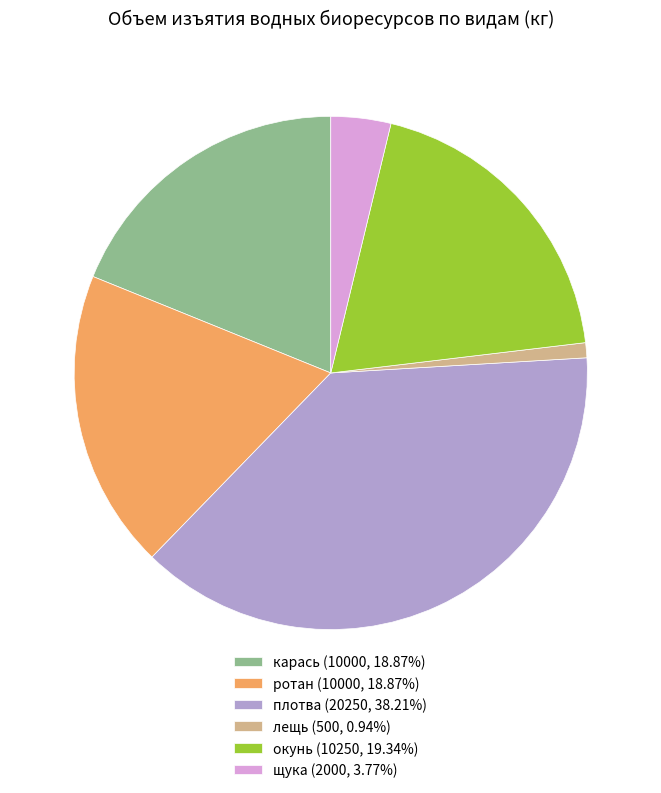

Combined, do лещь (500, 0.94%) and карась (10000, 18.87%) account for over 50%?

No